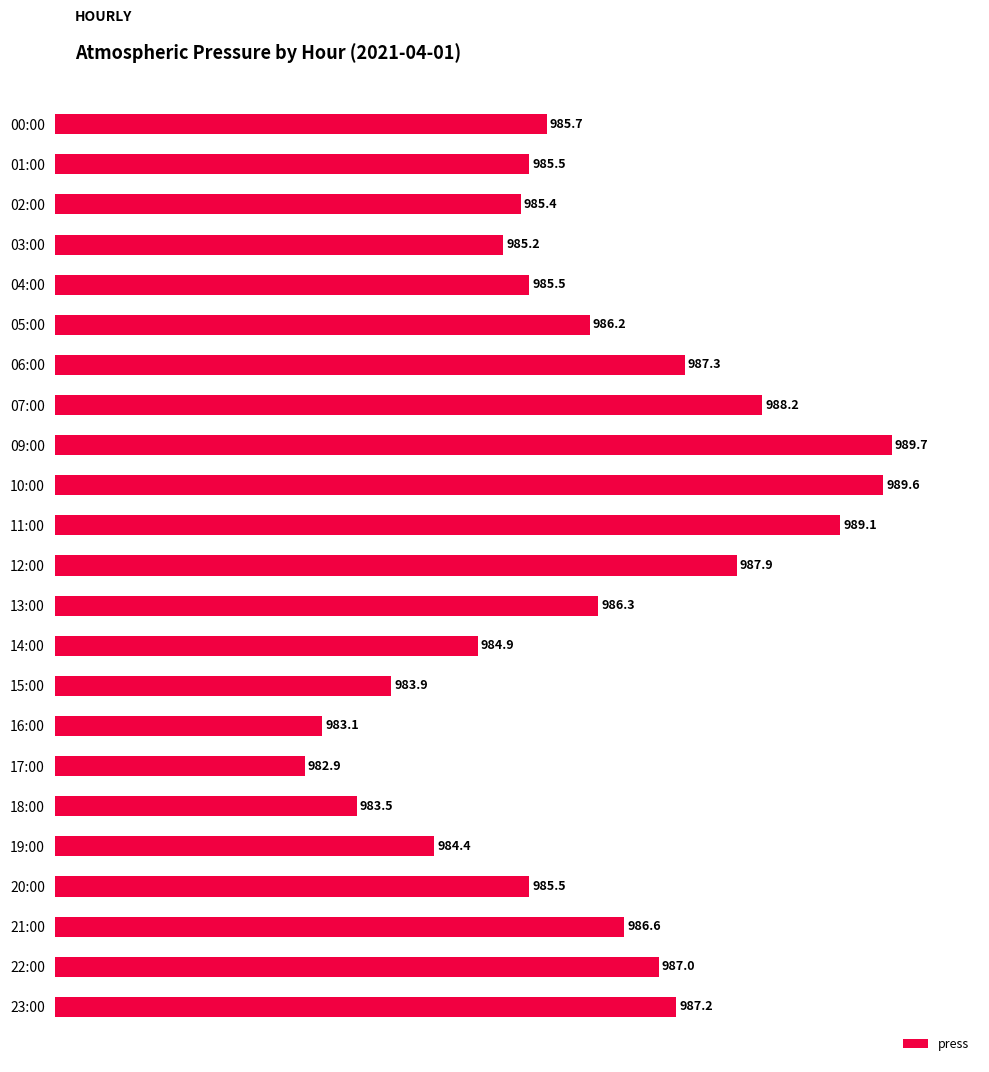

At which label is the value closest to 986?

05:00